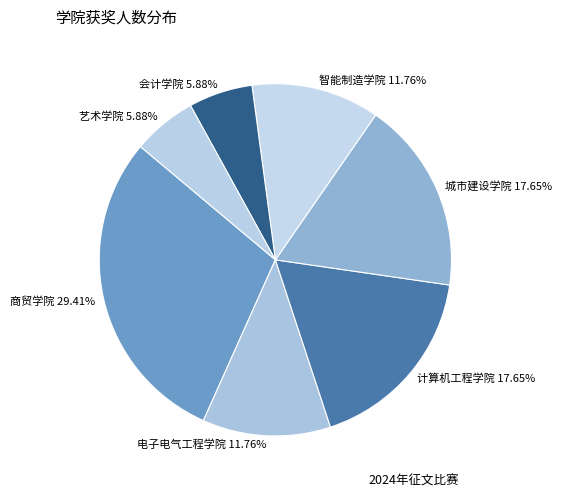

How many segments does this pie chart have?

7